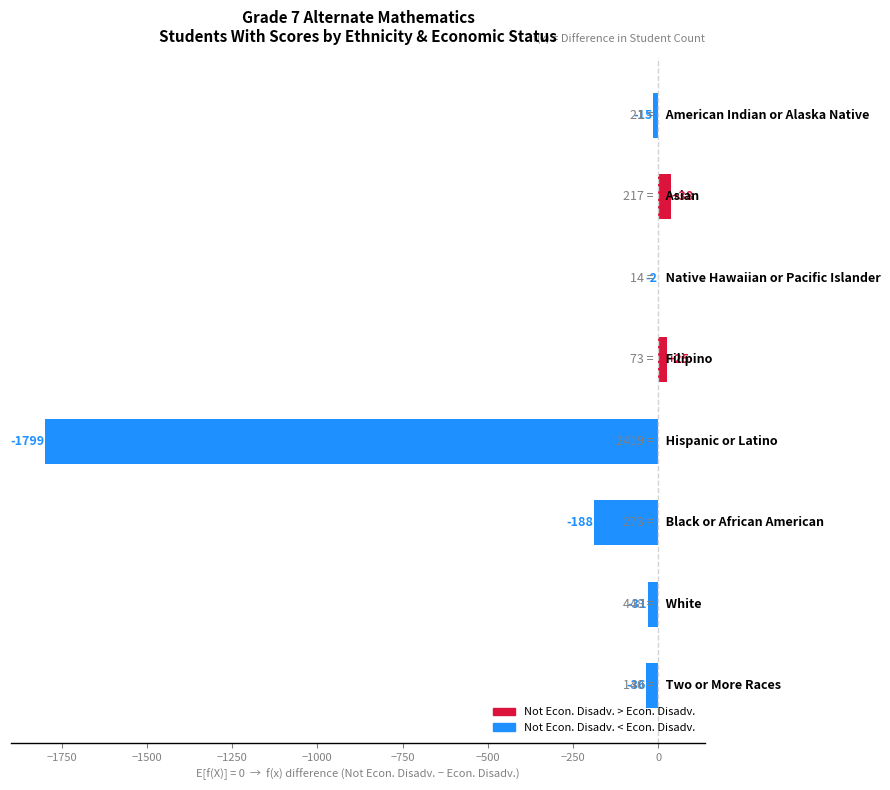

Are the bars grouped side by side (vs. stacked)?

No